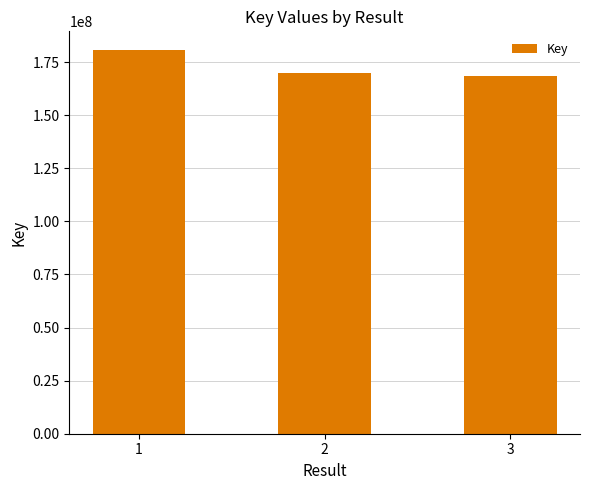

Reading left to right, transcribe all the data shown in this chart.

180436731	169845697	168505066